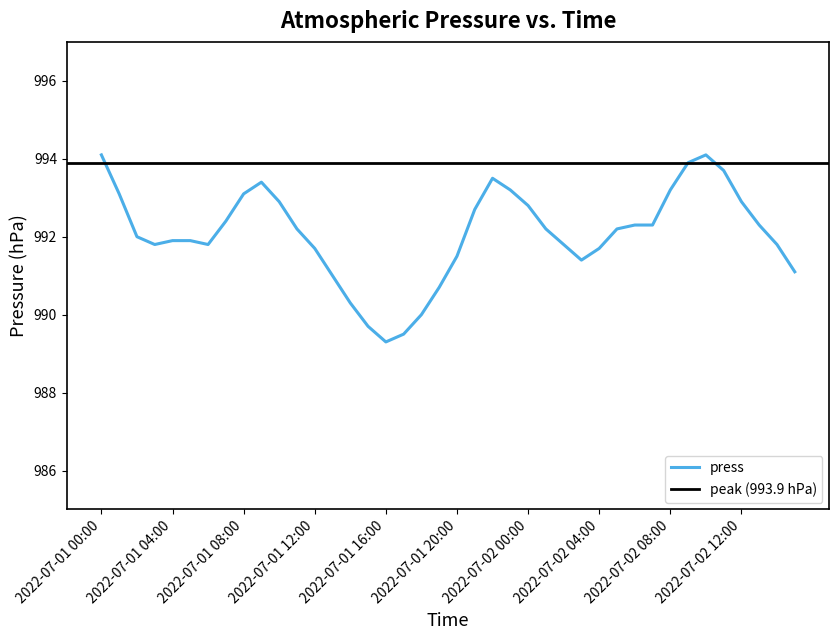

At which label is the value closest to 991?

2022-07-01 13:00